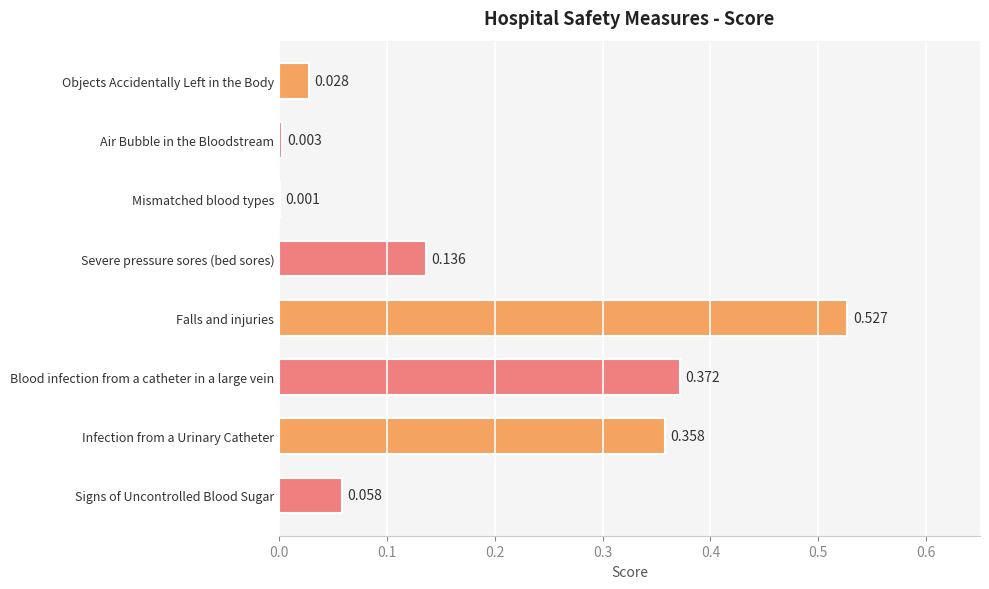

Which label corresponds to the largest value in the chart?

Falls and injuries